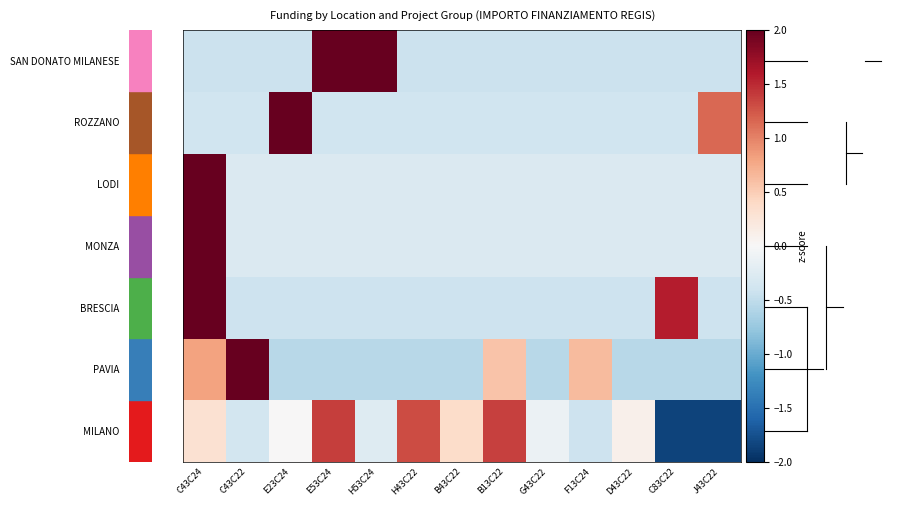

Between F13C24 and B13C22, which is larger?

B13C22